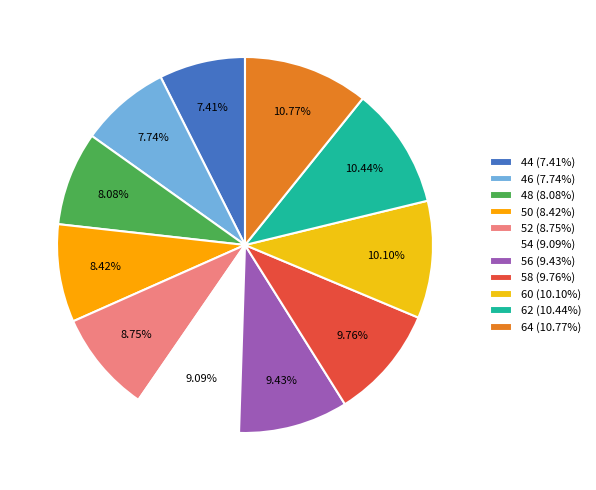

Which has a higher value, 54 or 60?

60